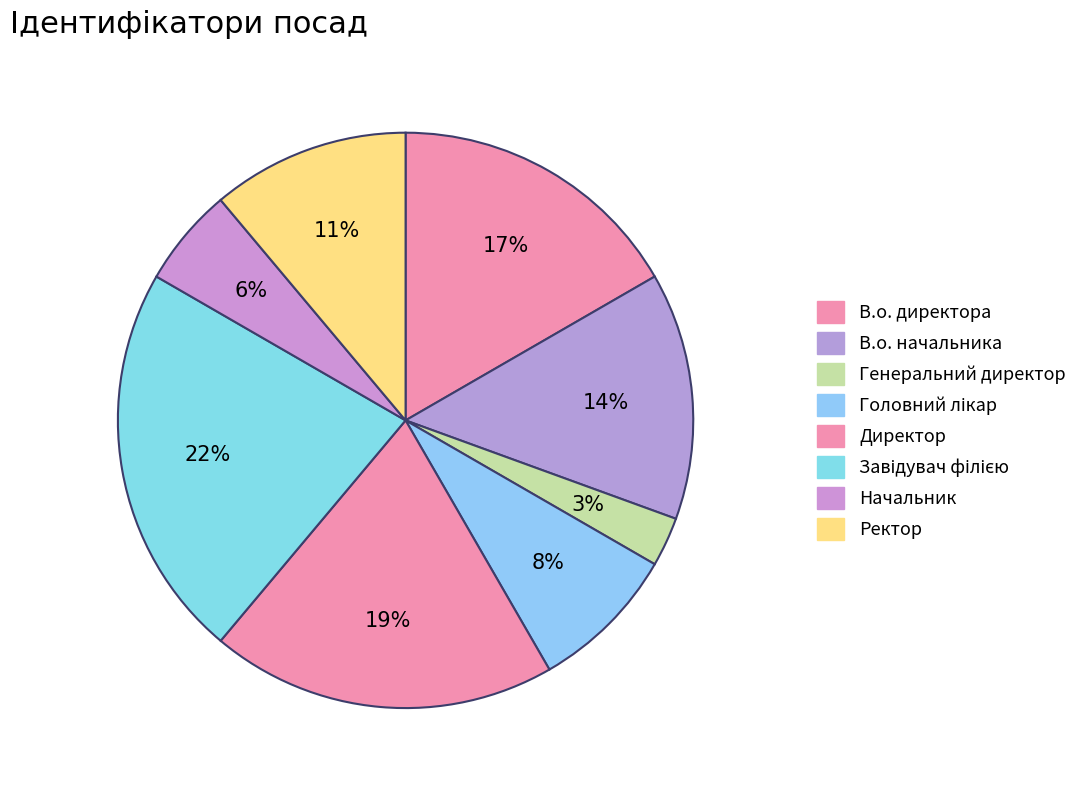

How many slices are in this pie chart?

8